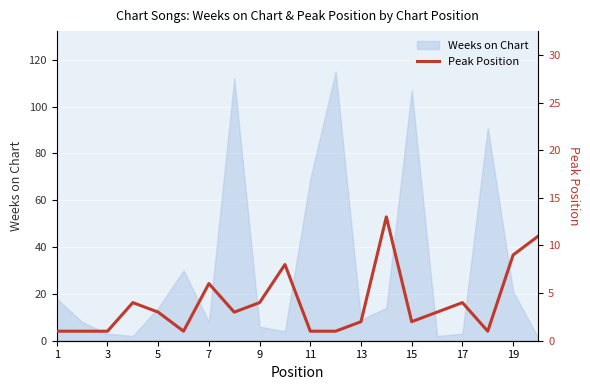

The Weeks on Chart series shows 3 at 3. True or false?

True